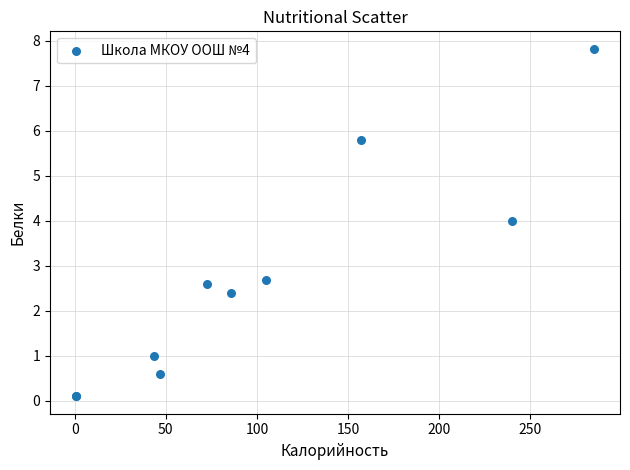

What Y value in the scatter plot is closest to 3?

2.7